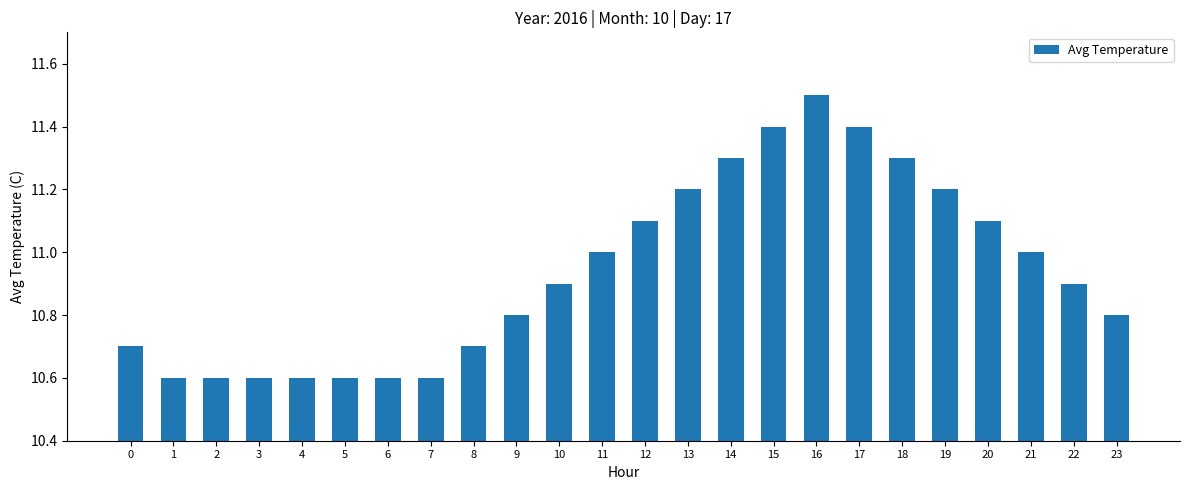

What is the difference between the second highest and second lowest values?

0.8